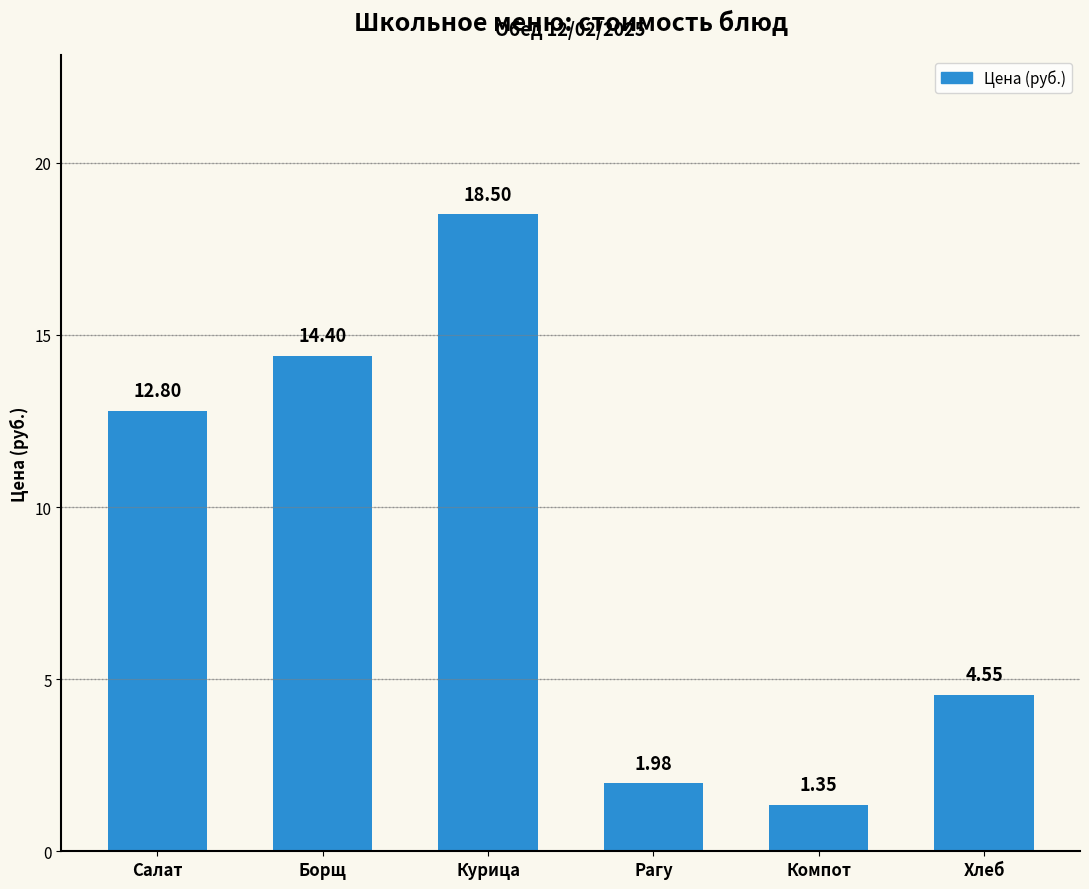

What is the difference between the second highest and second lowest values?

12.4